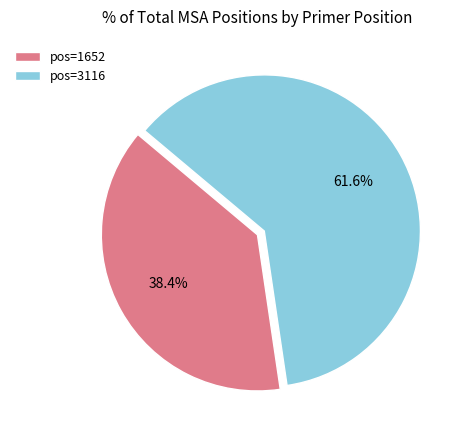

Which category has the smallest portion of the pie?

pos=1652